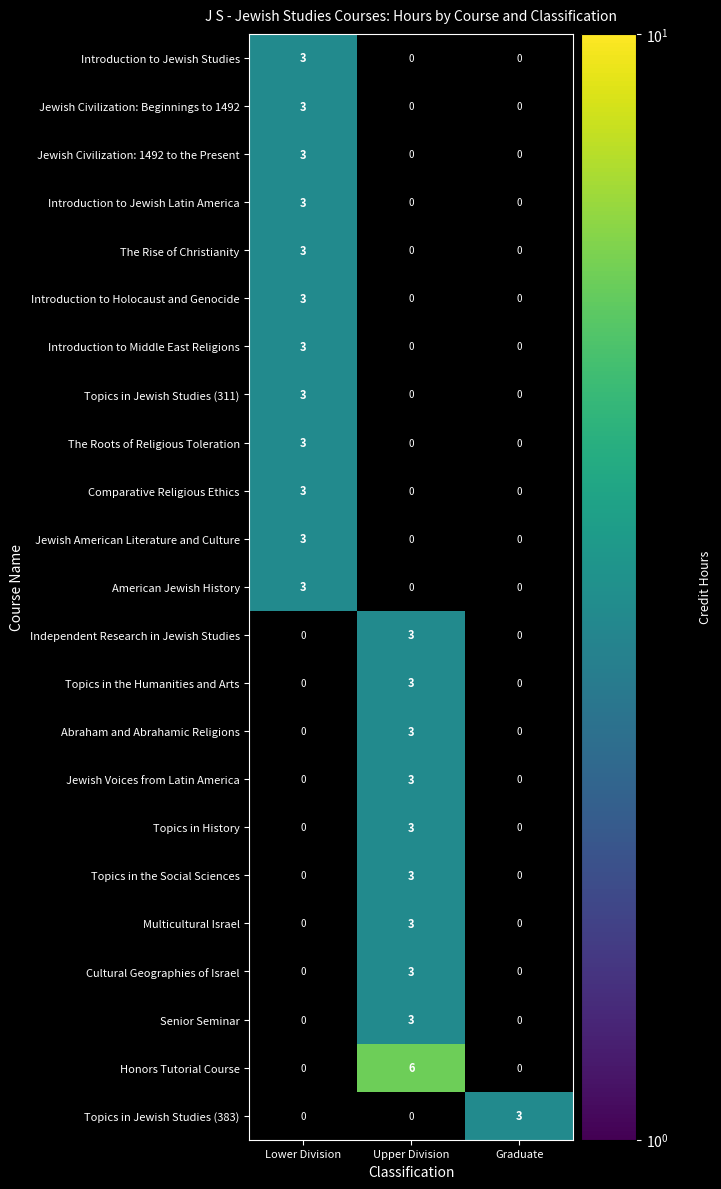

How many positive values does the Topics in the Humanities and Arts series have?

1